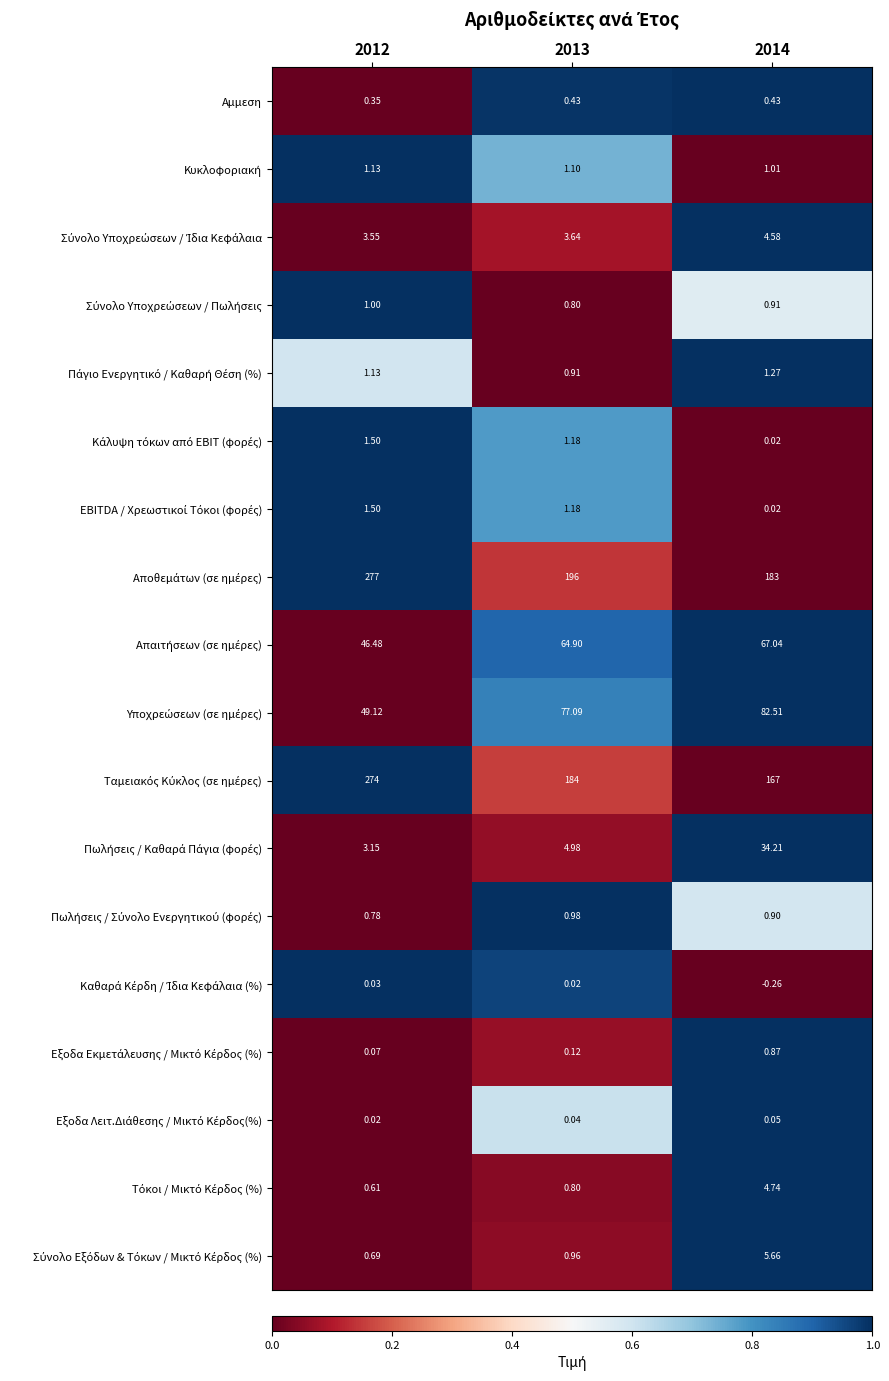

Which label corresponds to the largest value in the chart?

2012